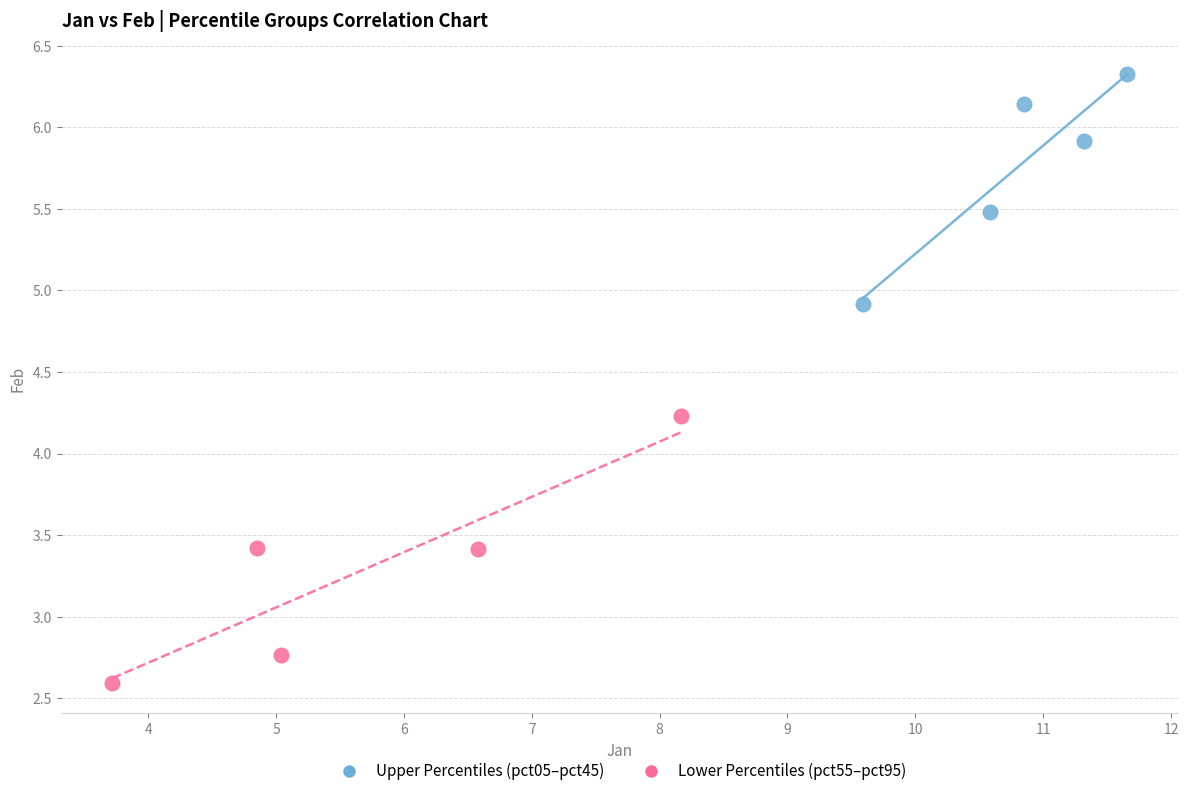

Which series contains the highest Y value?

Upper Percentiles (pct05–pct45)